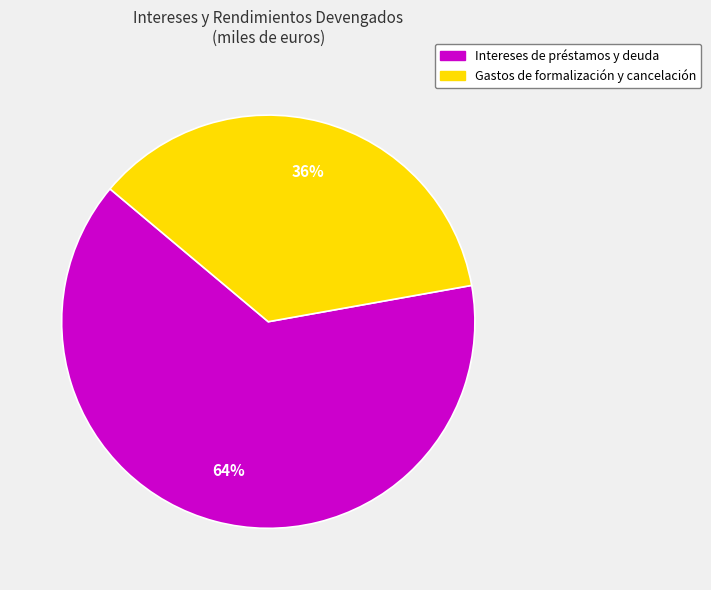

Between Gastos de formalización y cancelación and Intereses de préstamos y deuda, which is larger?

Intereses de préstamos y deuda